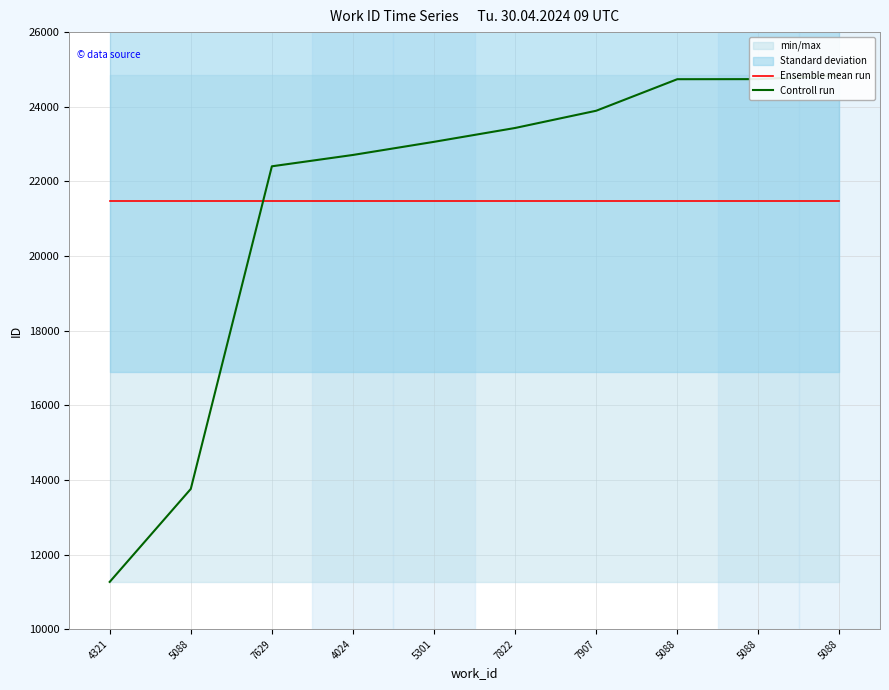

What is the approximate value of Ensemble mean run at 5088?

21484.3